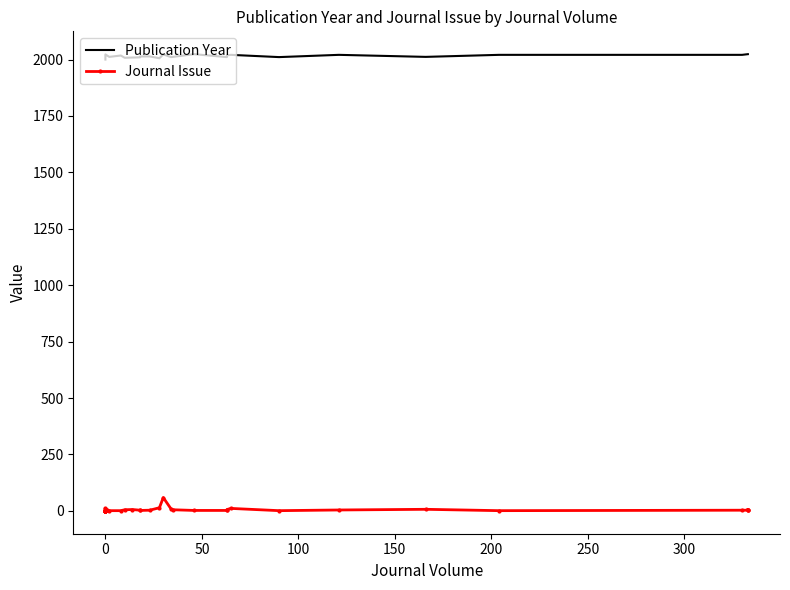

True or false: Publication Year has a value of 520 at 0.

False